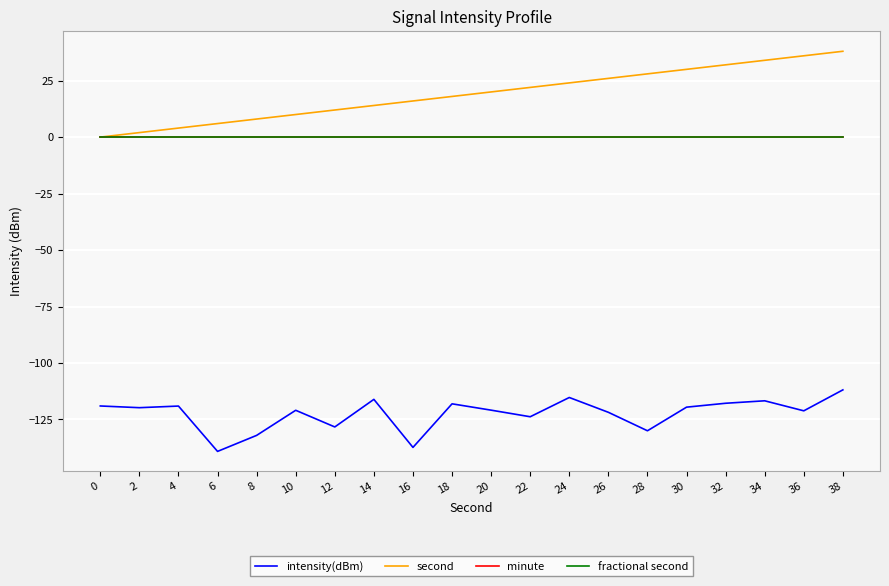

Does the chart display data point markers on the line(s)?

No